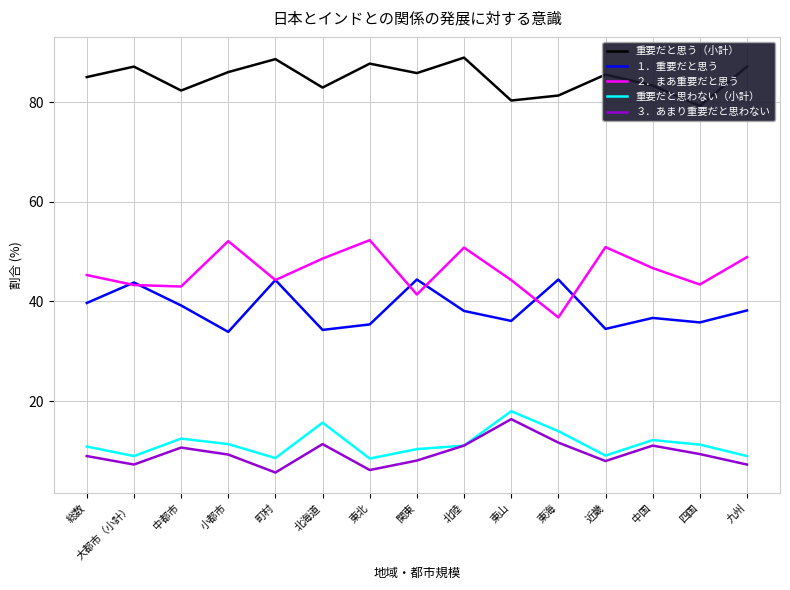

Is it true that ２．まあ重要だと思う equals 44.3 at 東山?

True